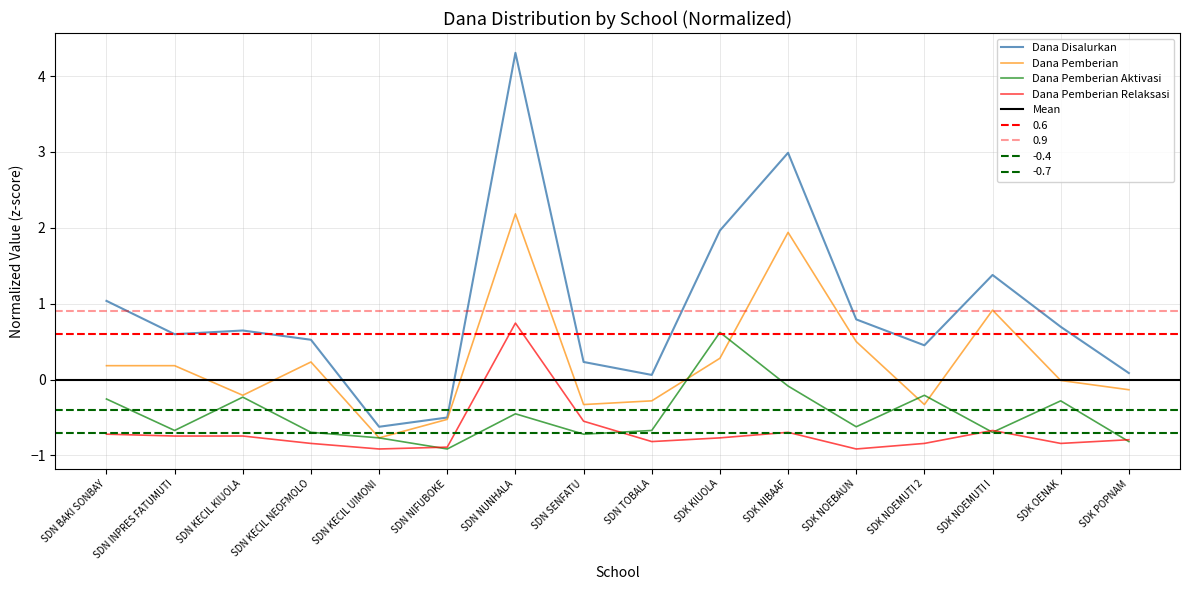

What is the highest value of the Dana Pemberian Relaksasi series?

0.7